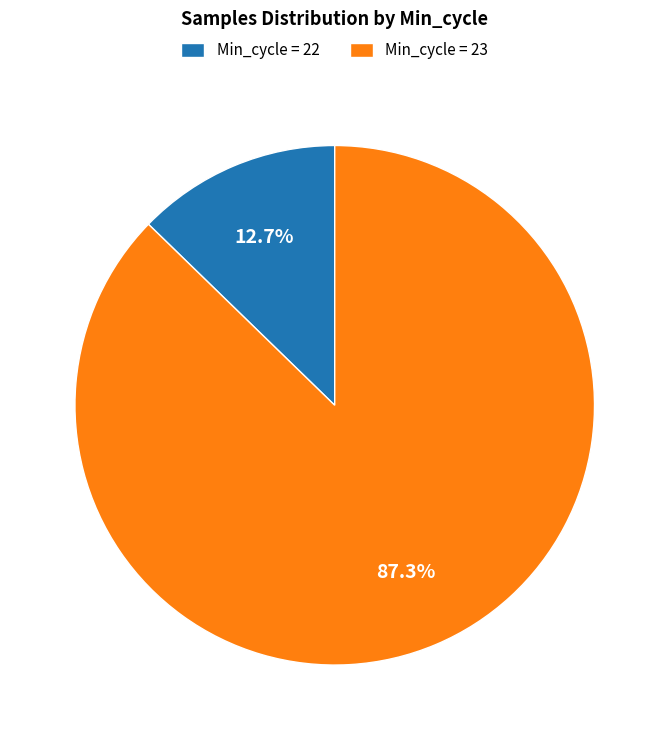

What percentage is NOT represented by Min_cycle = 22?

87.3%